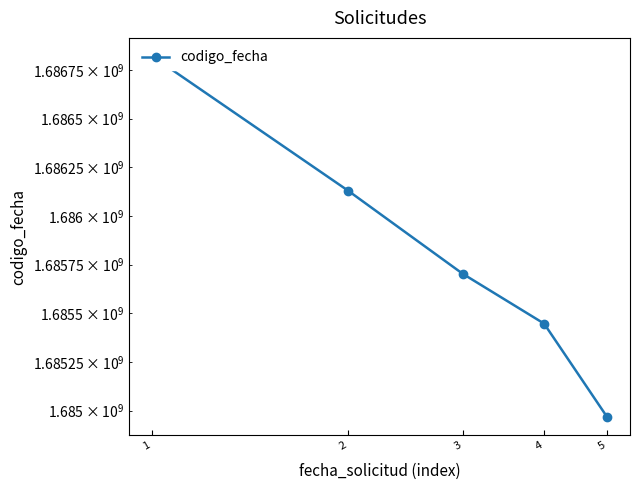

True or false: the data has more than 1 interior local peaks.

False